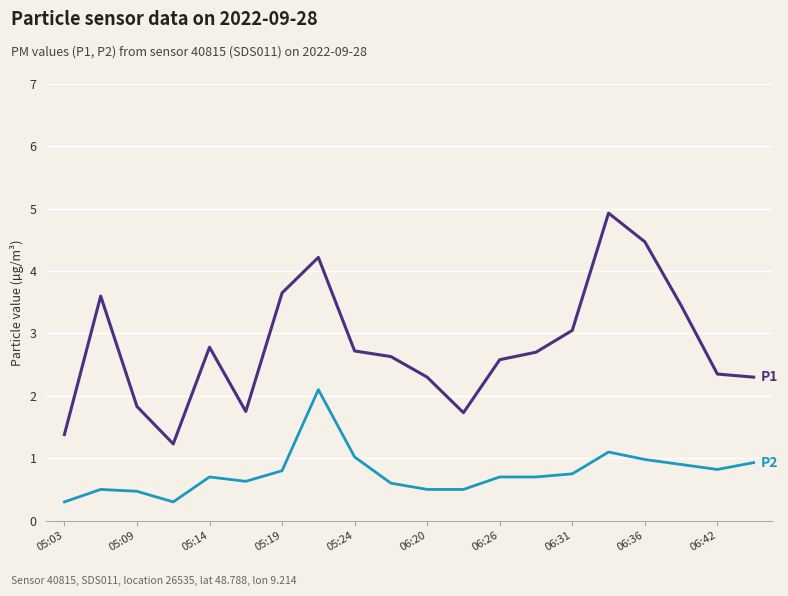

Does the chart display data point markers on the line(s)?

No